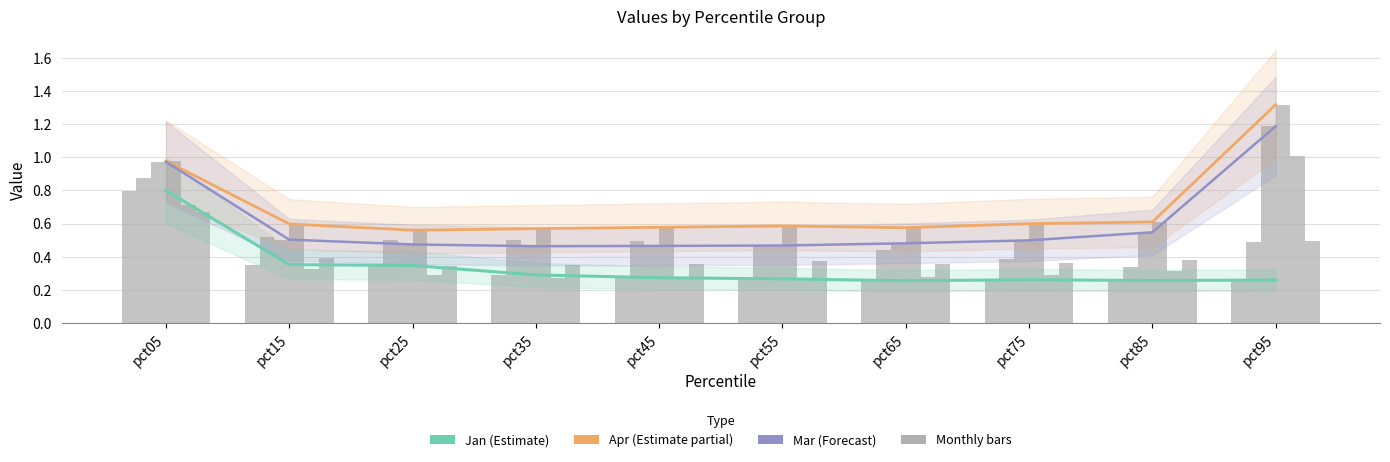

What is the average value of the Jan series?

0.3